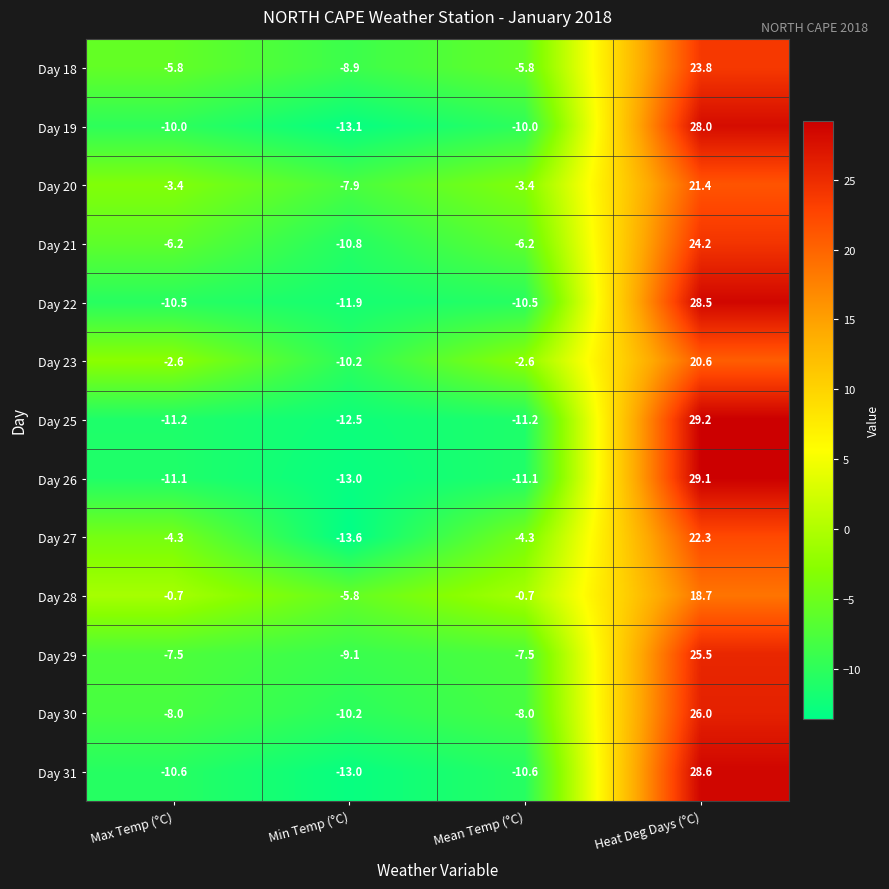

The Day 18 series shows -3.3 at Max Temp (°C). True or false?

False